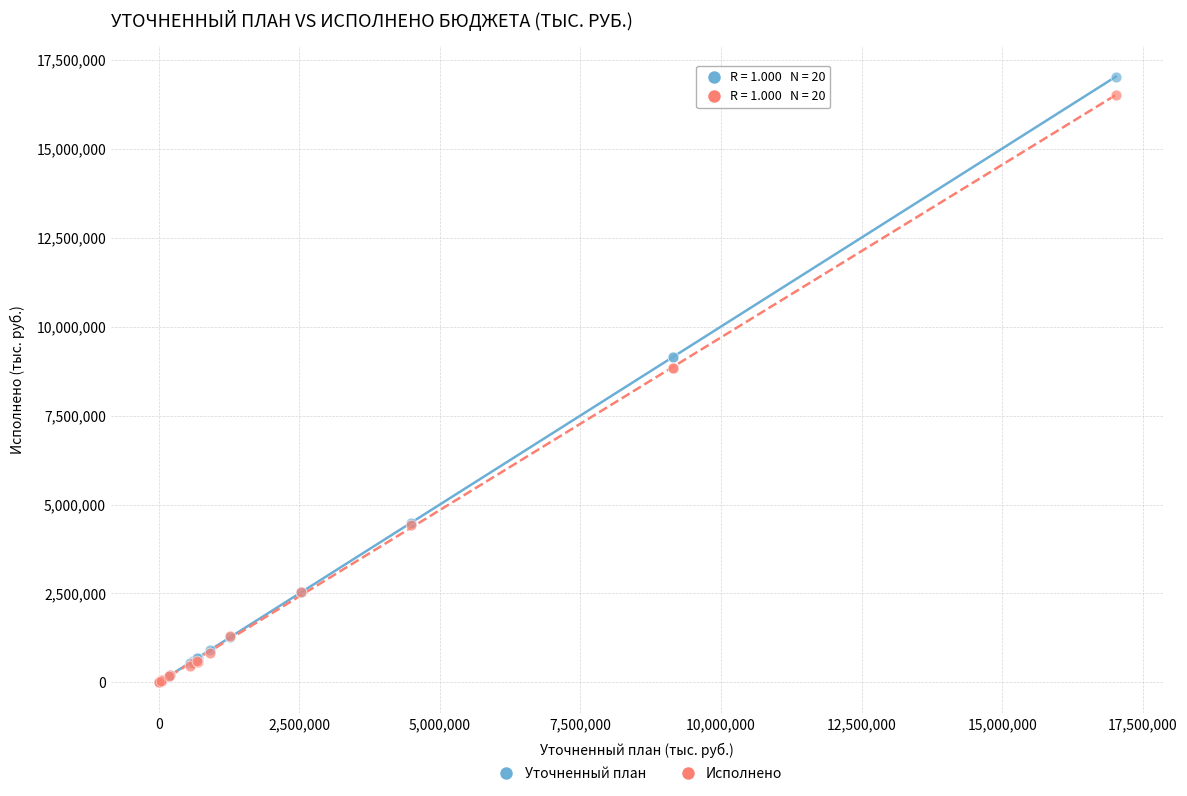

What are all the series names shown in the legend?

Уточненный план, Исполнено